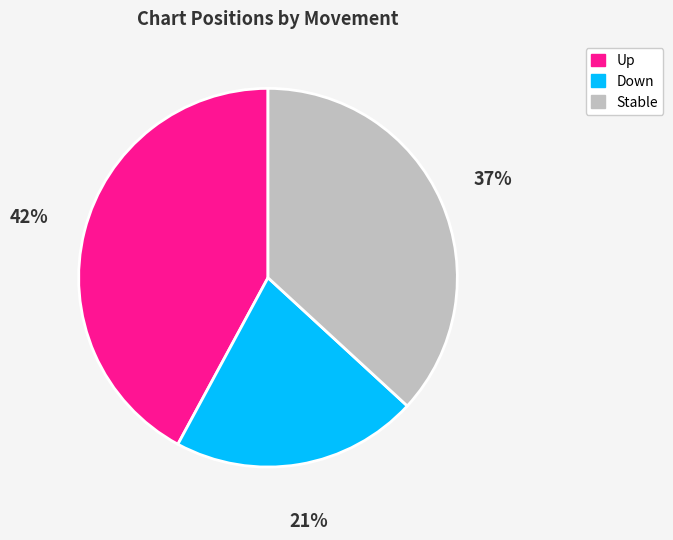

To the nearest percent, what portion does Down represent?

21%